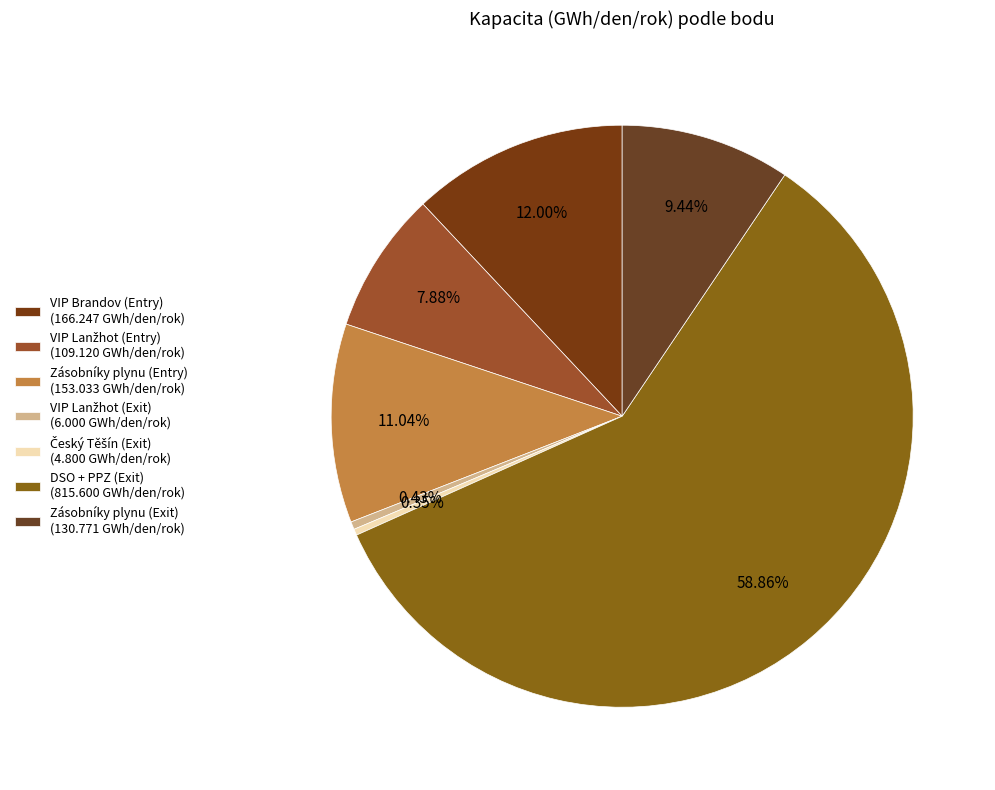

Count the number of slices in the pie.

7